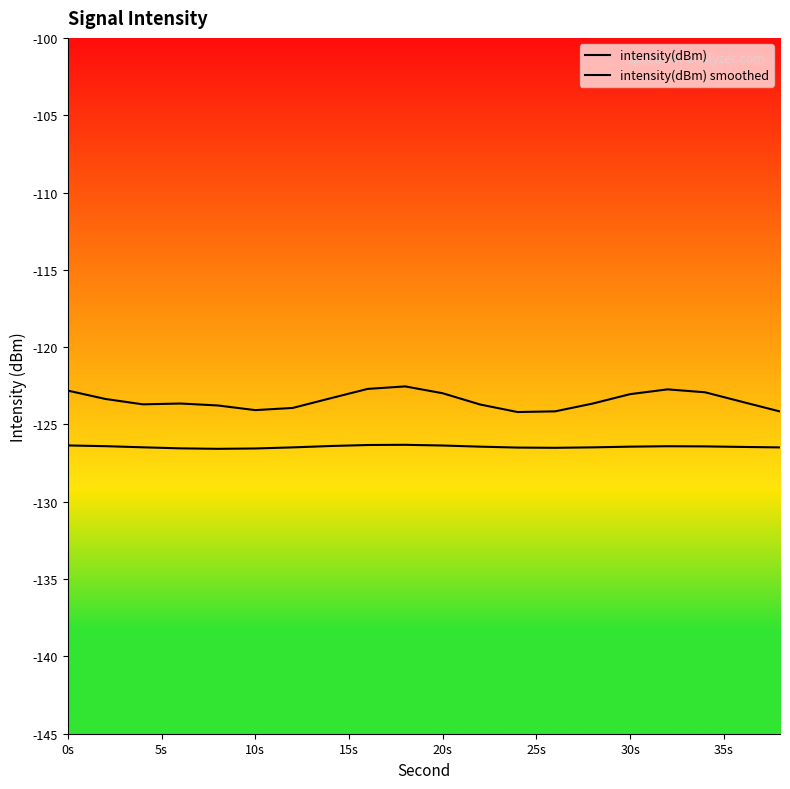

Which series has the largest range (max minus min)?

intensity(dBm)